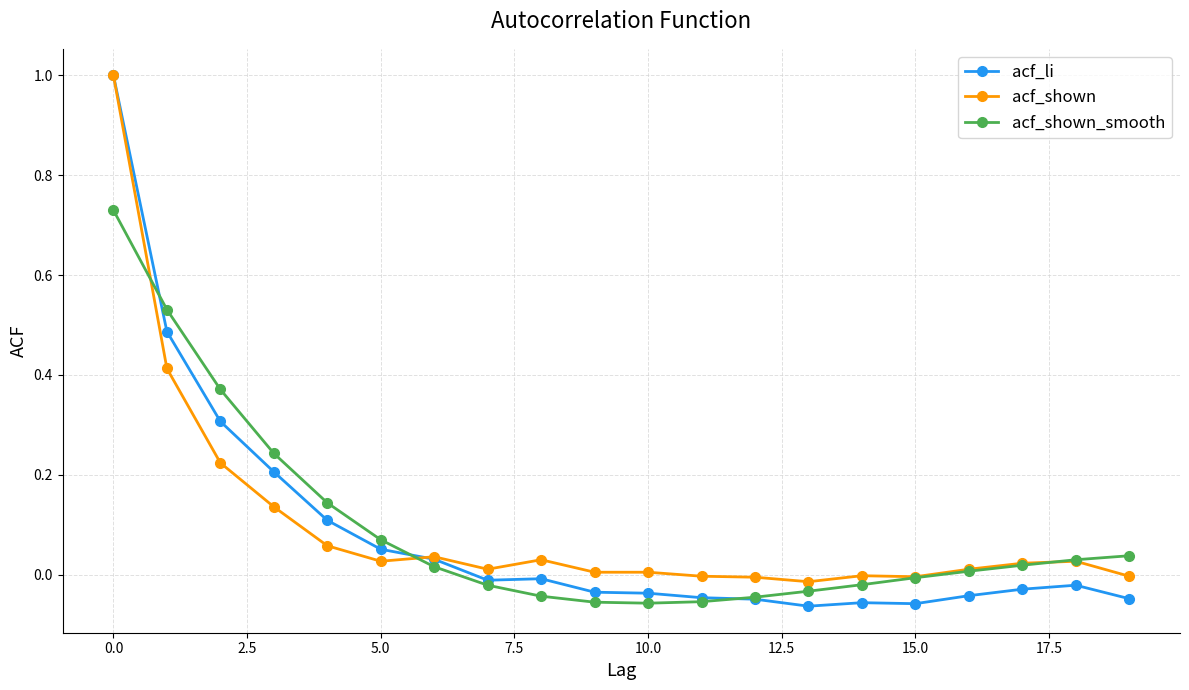

What is the sum of all acf_shown_smooth values?

1.9